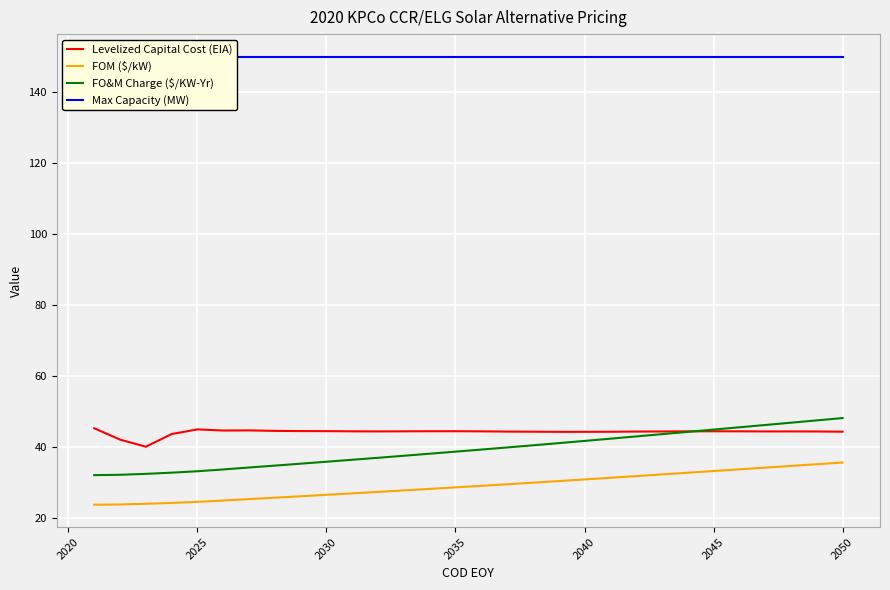

What is the maximum value for FO&M Charge ($/KW-Yr)?

48.2